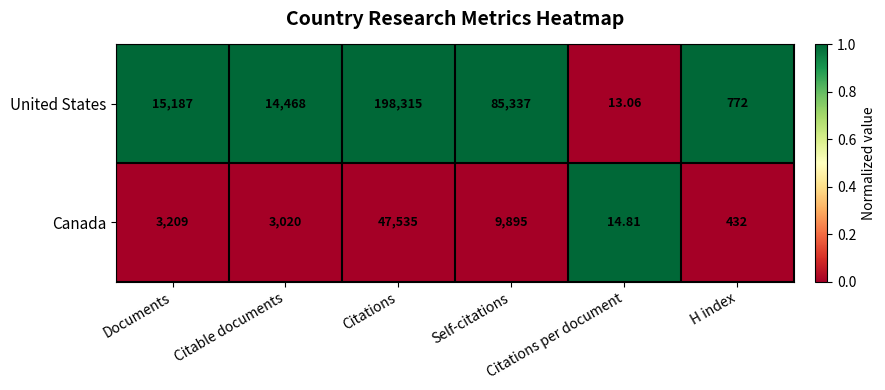

Which series has the largest range (max minus min)?

United States